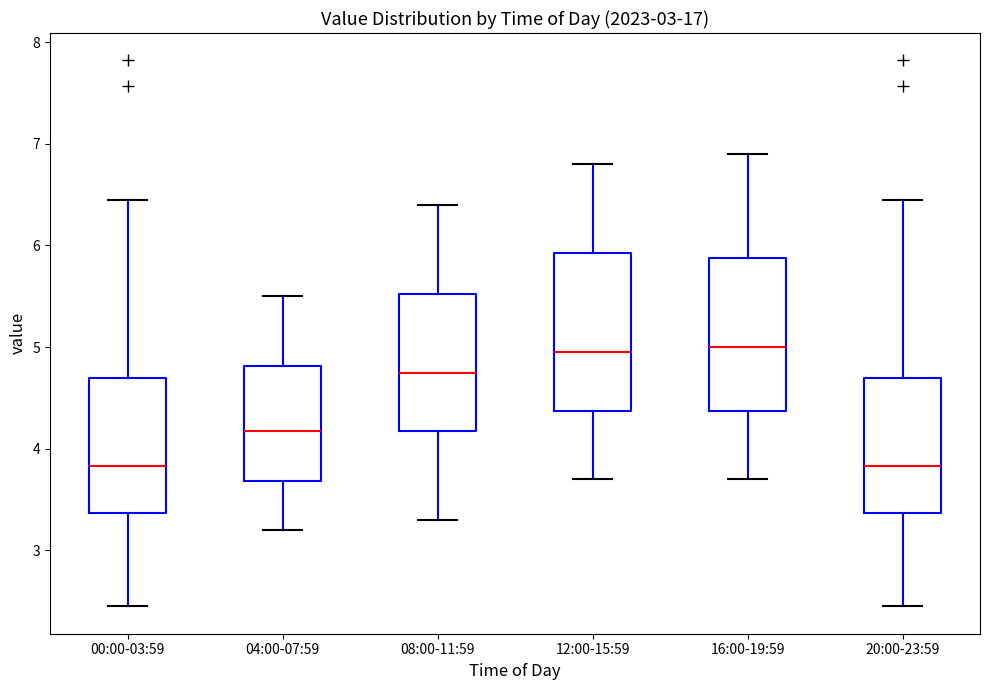

Reading left to right, read every box against the y-axis: the position of its median line, the range the box covers, and the ends of its whiskers. The values are not printed on the chart, so give them approximately, as read against the axis.

00:00-03:59: median 3.8, box 3.4 to 4.7, whiskers 2.5 to 6.5
04:00-07:59: median 4.2, box 3.7 to 4.8, whiskers 3.2 to 5.5
08:00-11:59: median 4.8, box 4.2 to 5.5, whiskers 3.3 to 6.4
12:00-15:59: median 5.0, box 4.4 to 5.9, whiskers 3.7 to 6.8
16:00-19:59: median 5.0, box 4.4 to 5.9, whiskers 3.7 to 6.9
20:00-23:59: median 3.8, box 3.4 to 4.7, whiskers 2.5 to 6.5